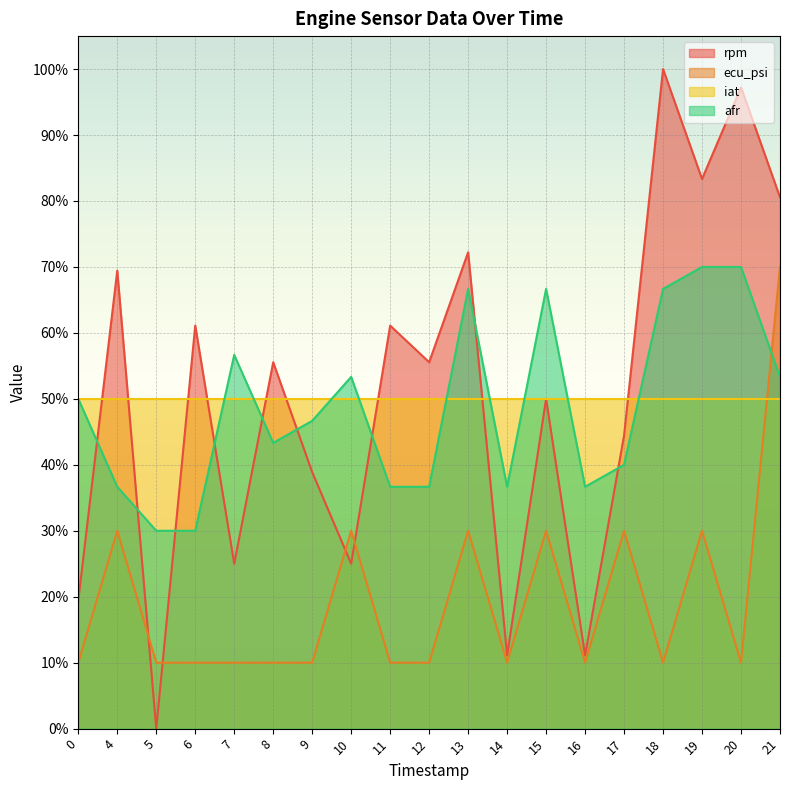

The value of rpm at 10 is 35.6. True or false?

False